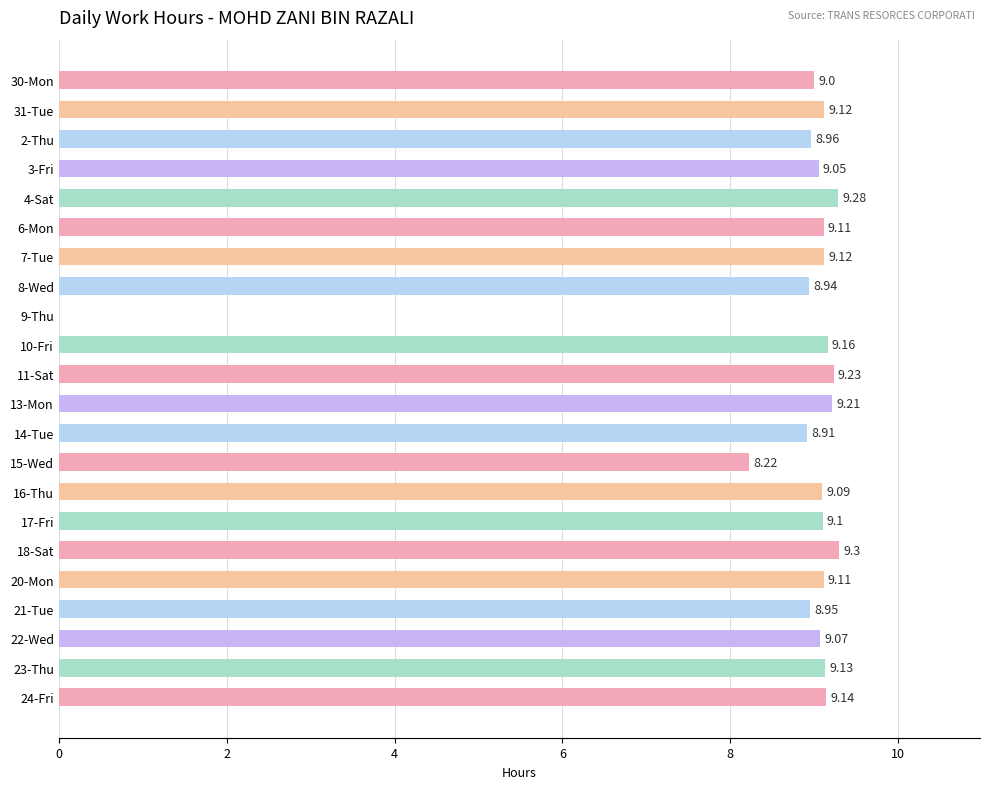

What is the sum of all values?

190.2